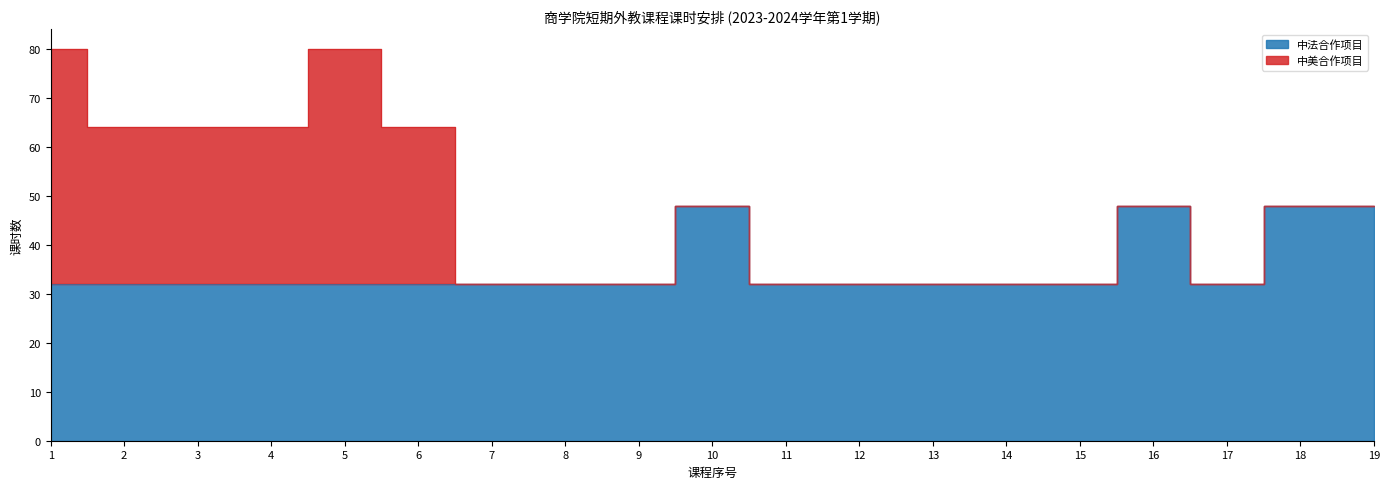

What is the difference between the values at 15 and 19?

16